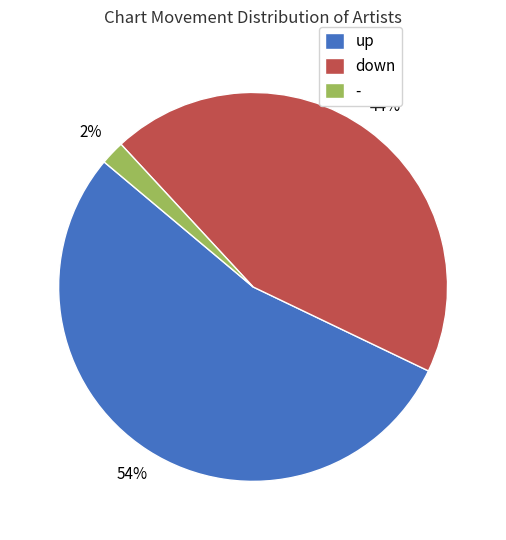

To the nearest percent, what percentage of the pie is up?

54%